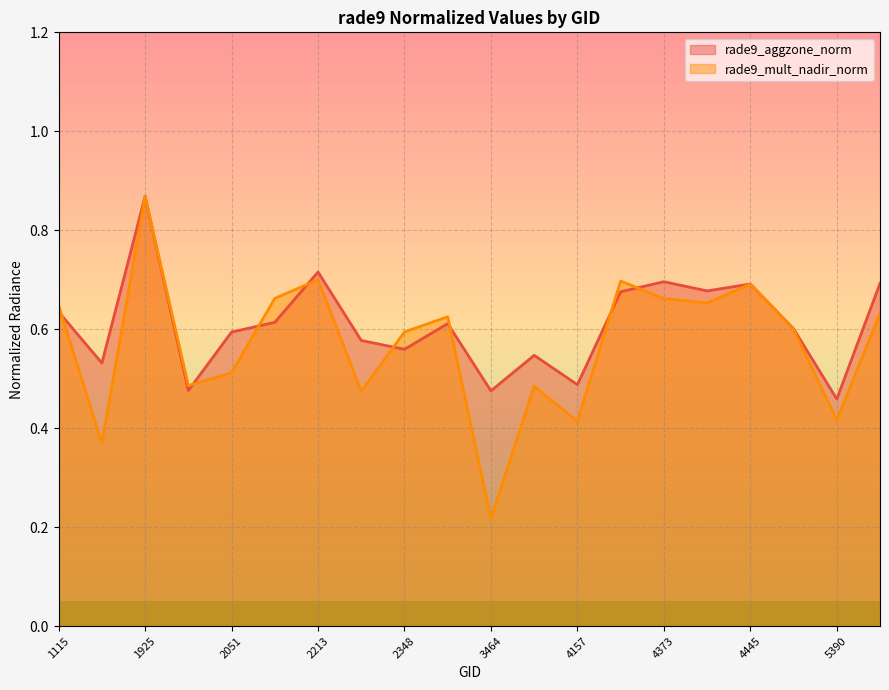

Reading left to right, transcribe all the data shown in this chart.

rade9_aggzone_norm: 0.6	0.5	0.9	0.5	0.6	0.6	0.7	0.6	0.6	0.6	0.5	0.5	0.5	0.7	0.7	0.7	0.7	0.6	0.5	0.7
rade9_mult_nadir_norm: 0.6	0.4	0.9	0.5	0.5	0.7	0.7	0.5	0.6	0.6	0.2	0.5	0.4	0.7	0.7	0.7	0.7	0.6	0.4	0.6